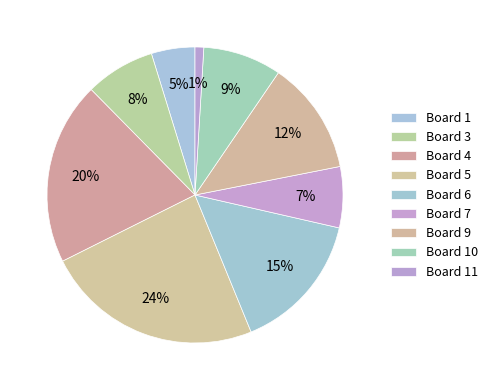

How many slices are in this pie chart?

9